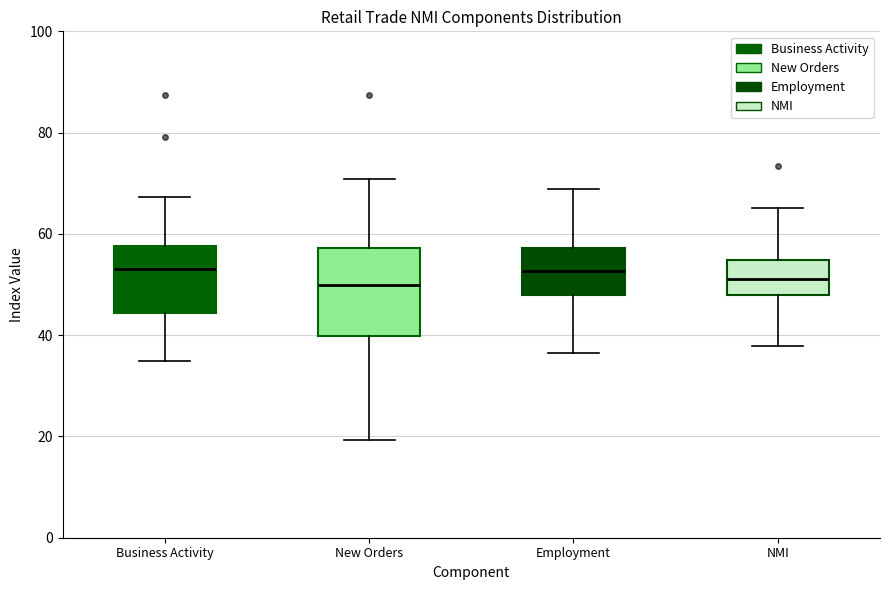

Where does the upper whisker of the box for Employment end on the y-axis? The values are not printed on the chart, so give them approximately, as read against the axis.

68